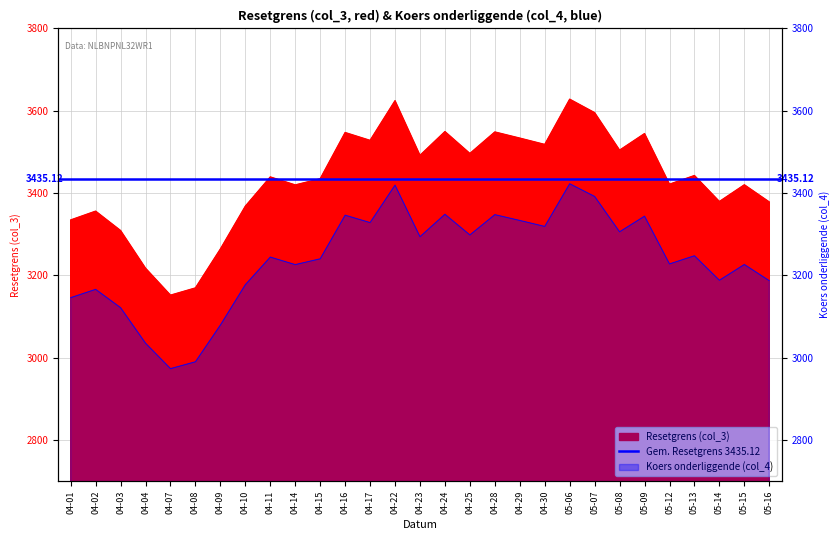

Between 04-28 and 05-06, which series saw the biggest shift?

Resetgrens (col_3)